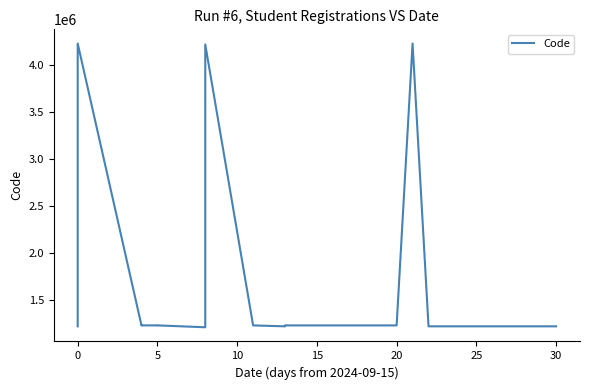

How many points are higher than both their immediate neighbors (excluding endpoints)?

6